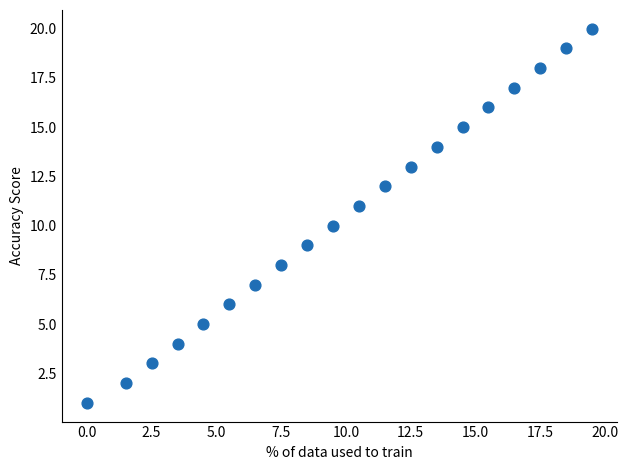

What is the range of Y values (max minus min)?

19